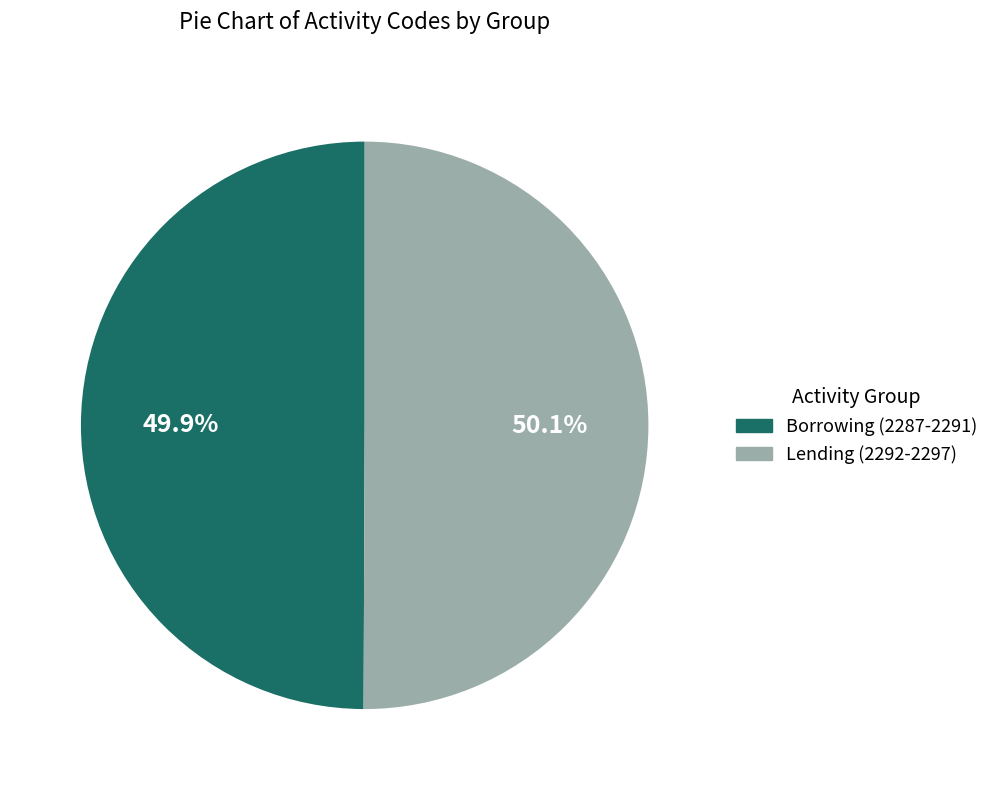

Does any single category account for the majority?

Yes